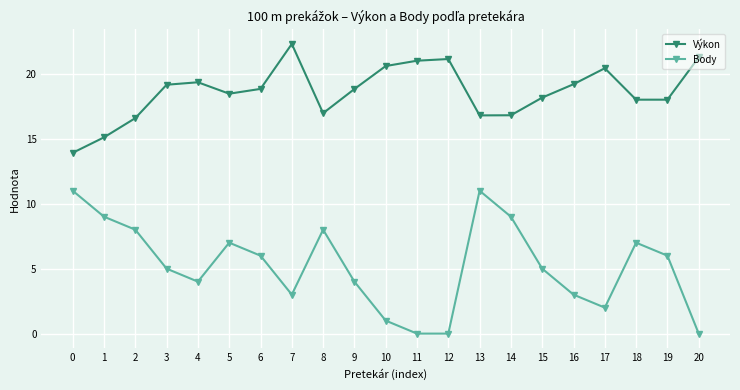

What is the difference between the maximum and second lowest values in the Body series?

11.0